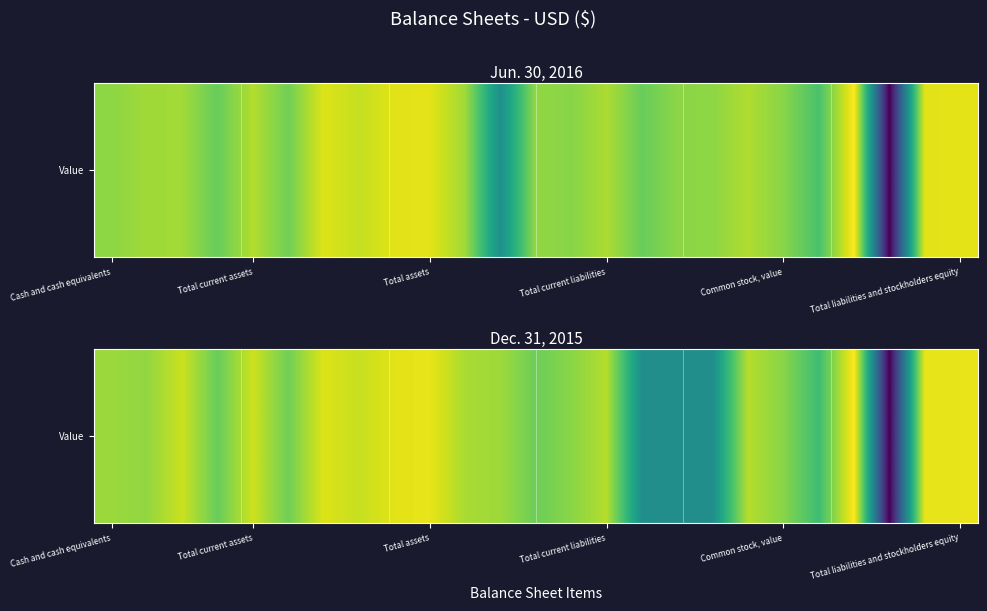

How many distinct data groups are displayed?

1